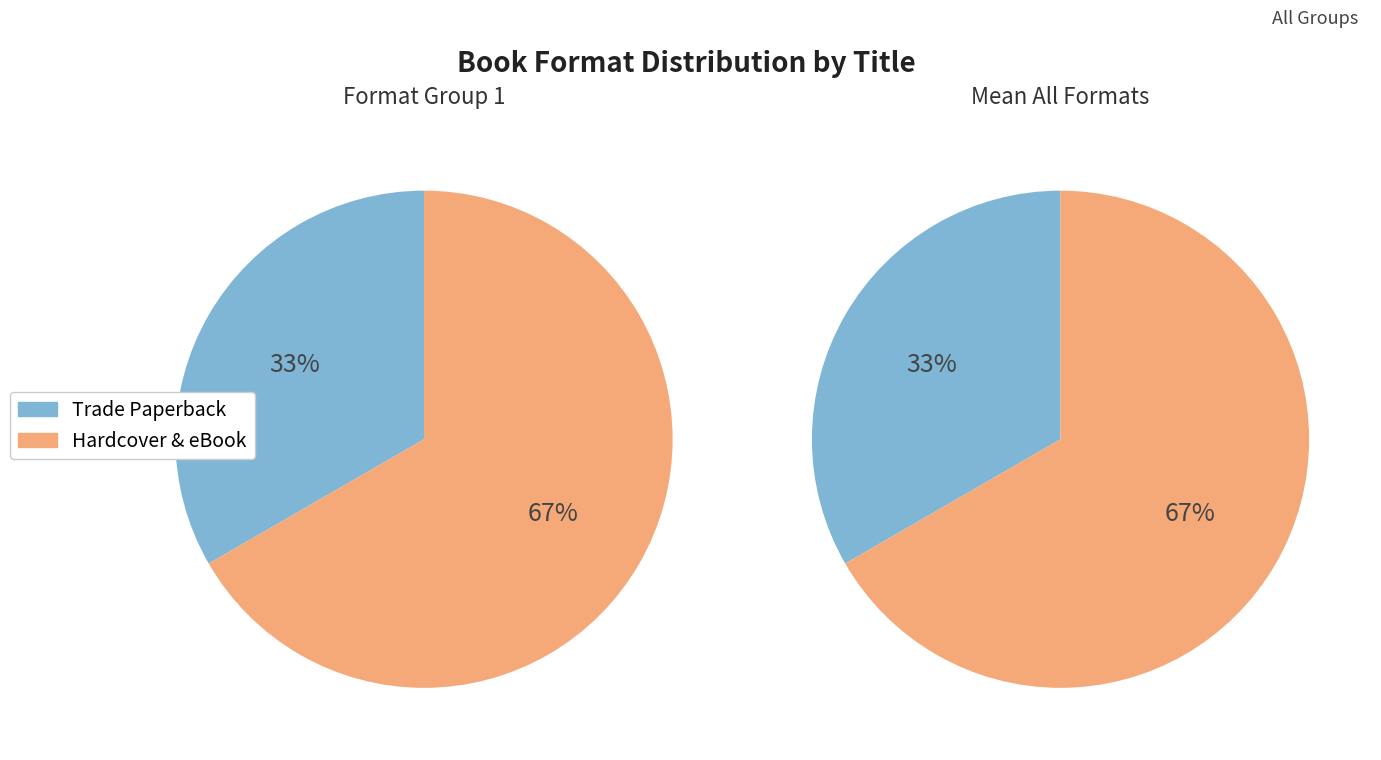

Is it true that Polar Bear Explorers Club is 26% of the pie?

False